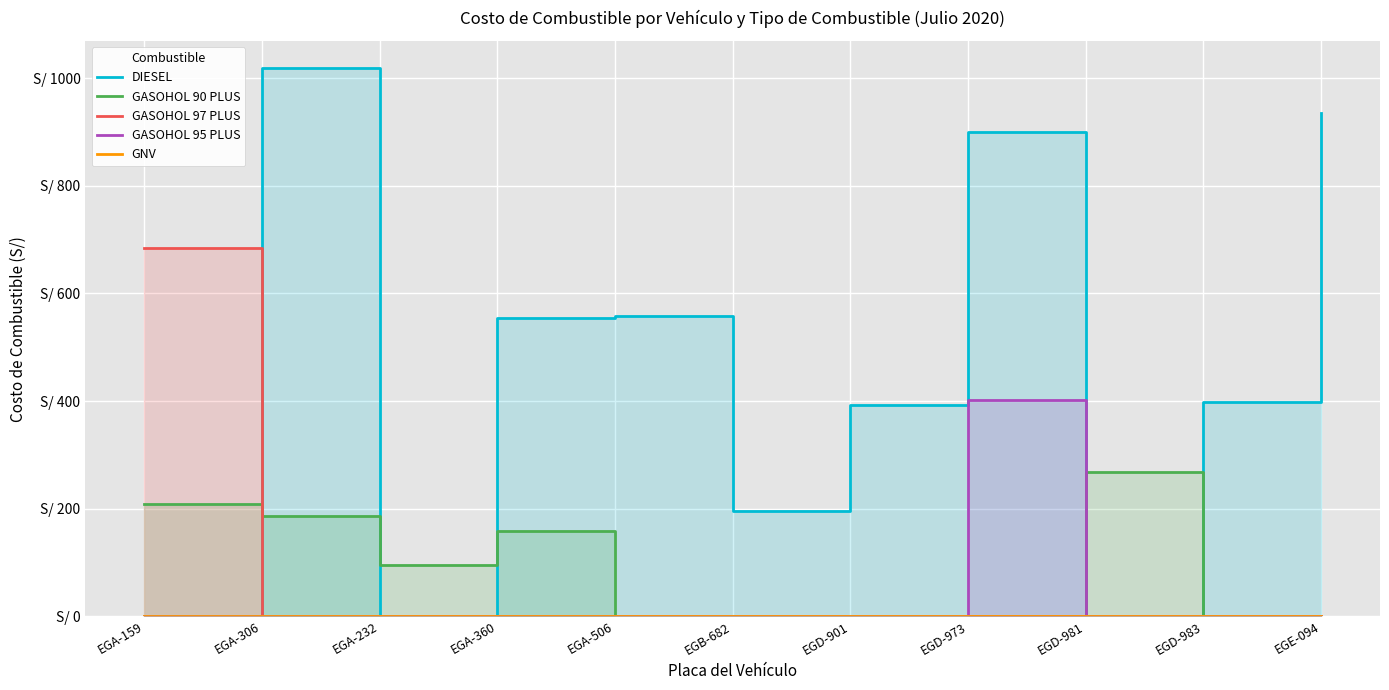

What is the sum of the GASOHOL 90 PLUS values at EGD-901 and EGA-360?

157.9